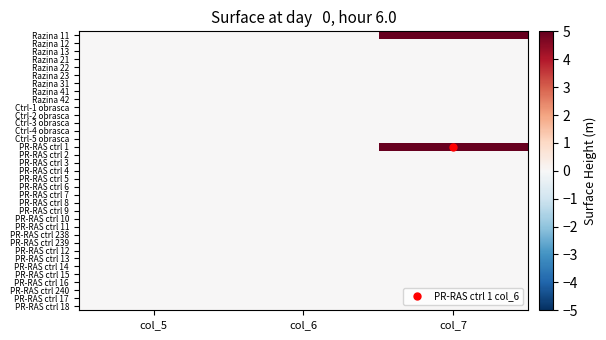

At which category is the sum across all series the highest?

col_7